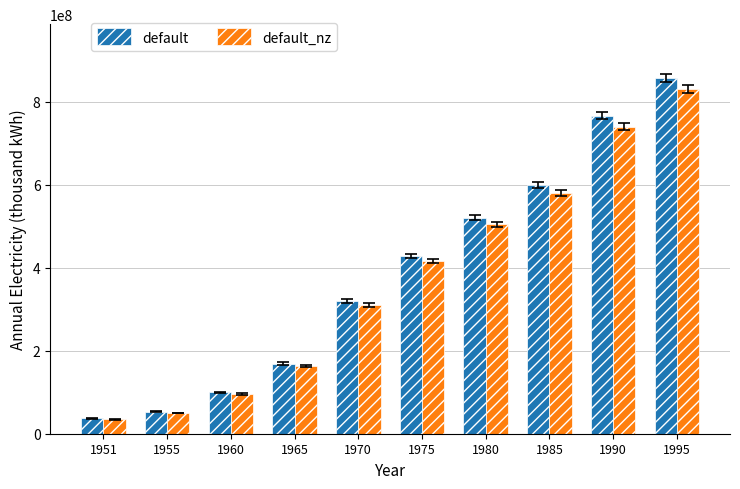

What is the sum of all default values?

3848988124